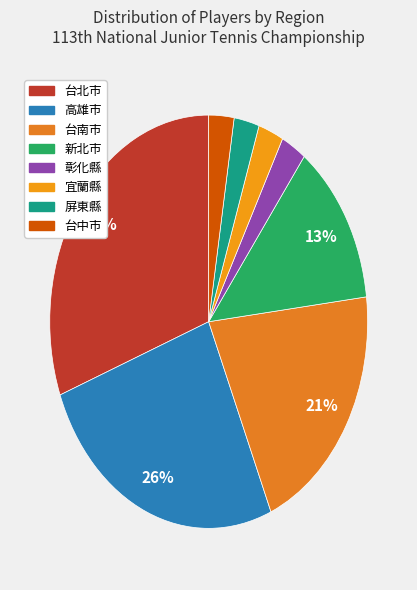

To the nearest percent, what percentage of the pie is 高雄市?

26%